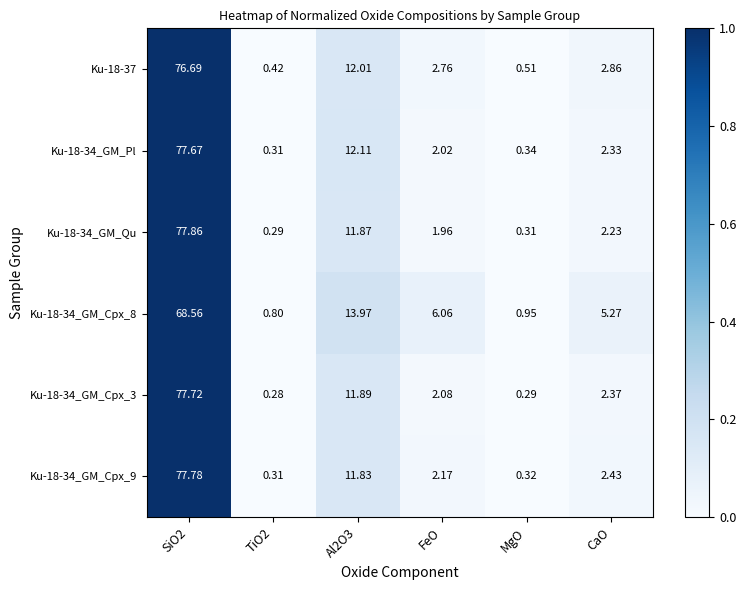

How many data points does each series have?

6